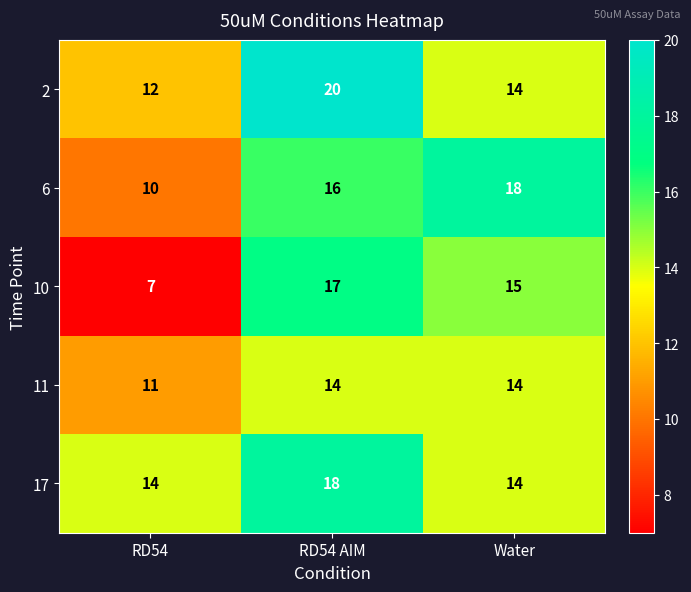

Reading right to left, list all the values displayed in this chart.

2: Water=14	RD54 AIM=20	RD54=12
6: Water=18	RD54 AIM=16	RD54=10
10: Water=15	RD54 AIM=17	RD54=7
11: Water=14	RD54 AIM=14	RD54=11
17: Water=14	RD54 AIM=18	RD54=14